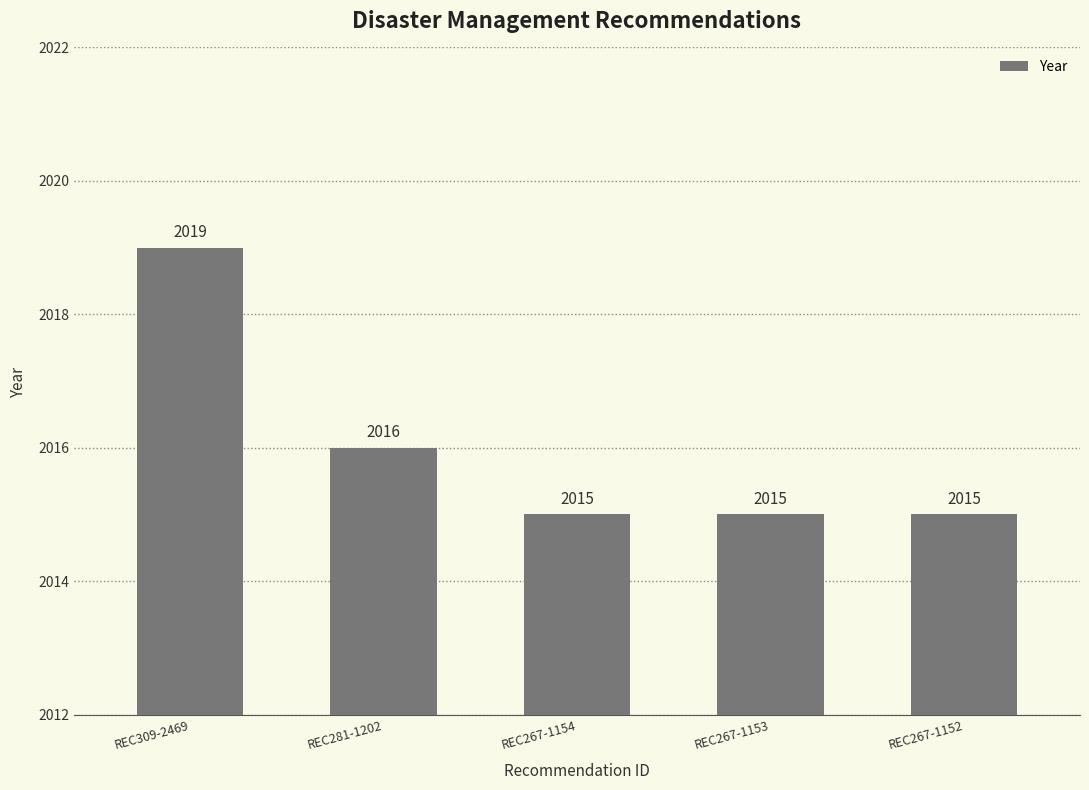

What is the average value?

2016